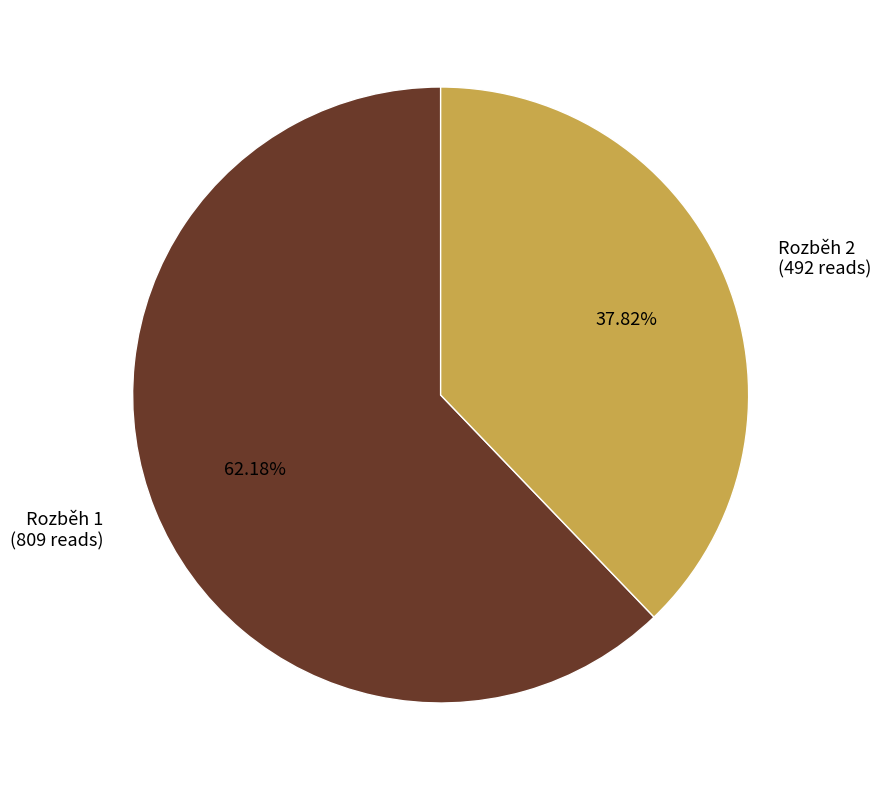

Between Rozběh 2 (492 reads) and Rozběh 1 (809 reads), which is larger?

Rozběh 1 (809 reads)